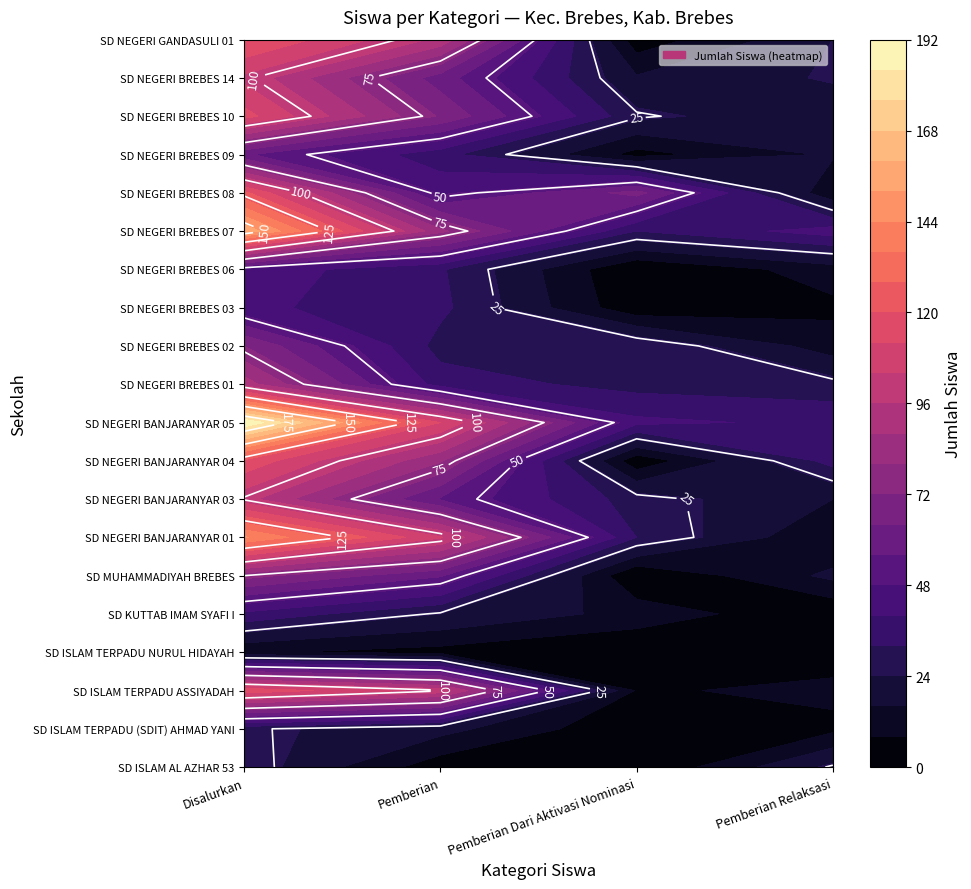

What is the sum of all SD NEGERI BREBES 08 values?

244